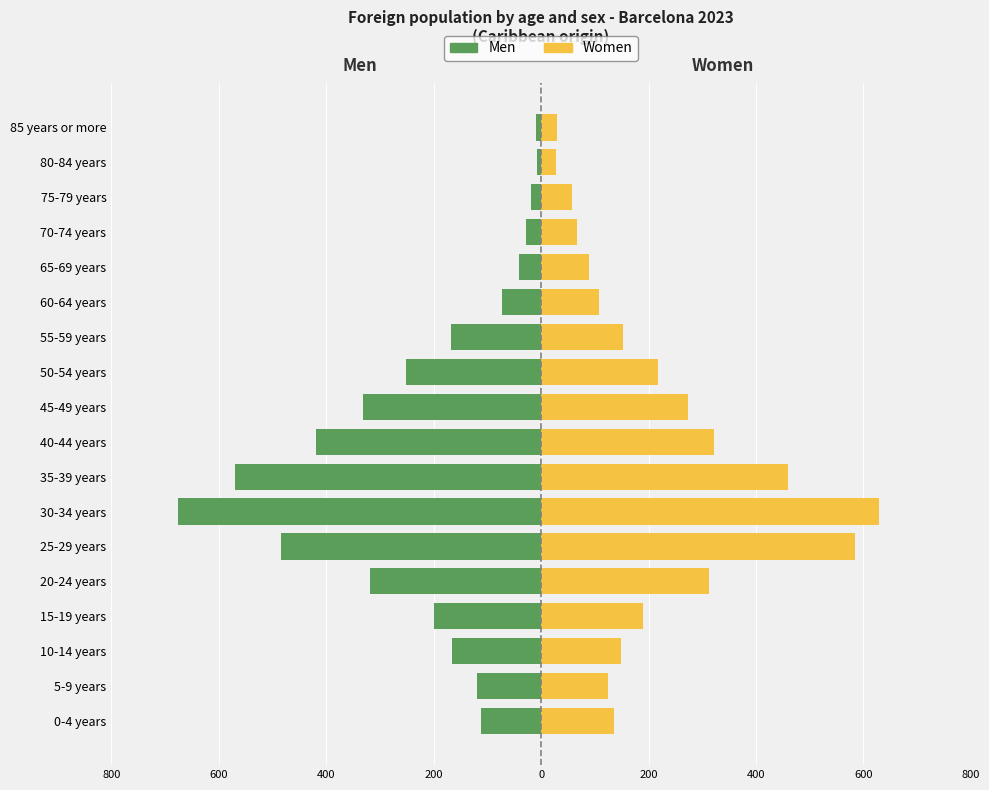

Rank the series at 10-14 years from highest to lowest value.

Women, Men